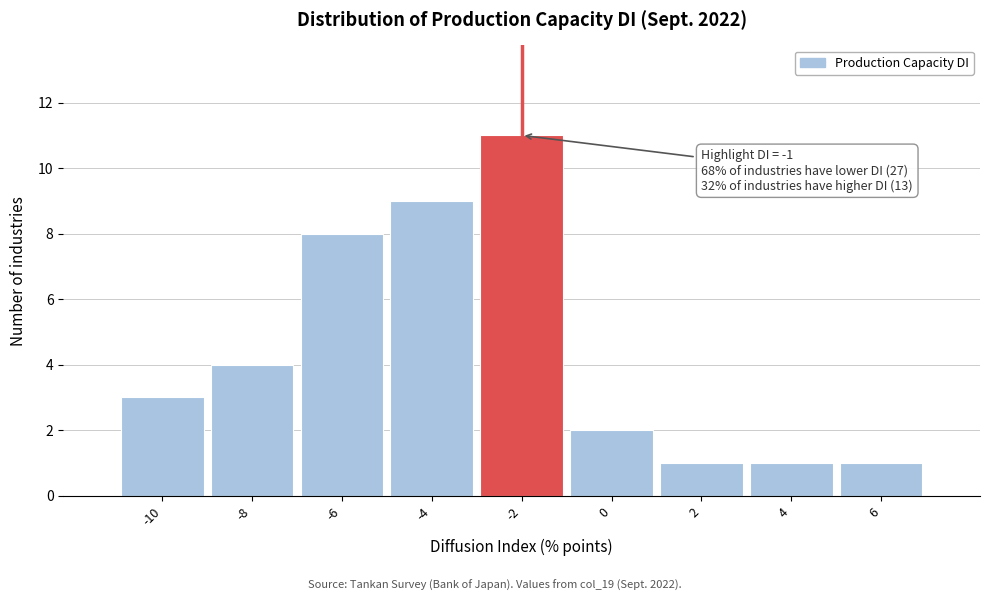

Reading left to right, transcribe all the data shown in this chart.

-10=3	-8=4	-6=8	-4=9	-2=11	0=2	2=1	4=1	6=1